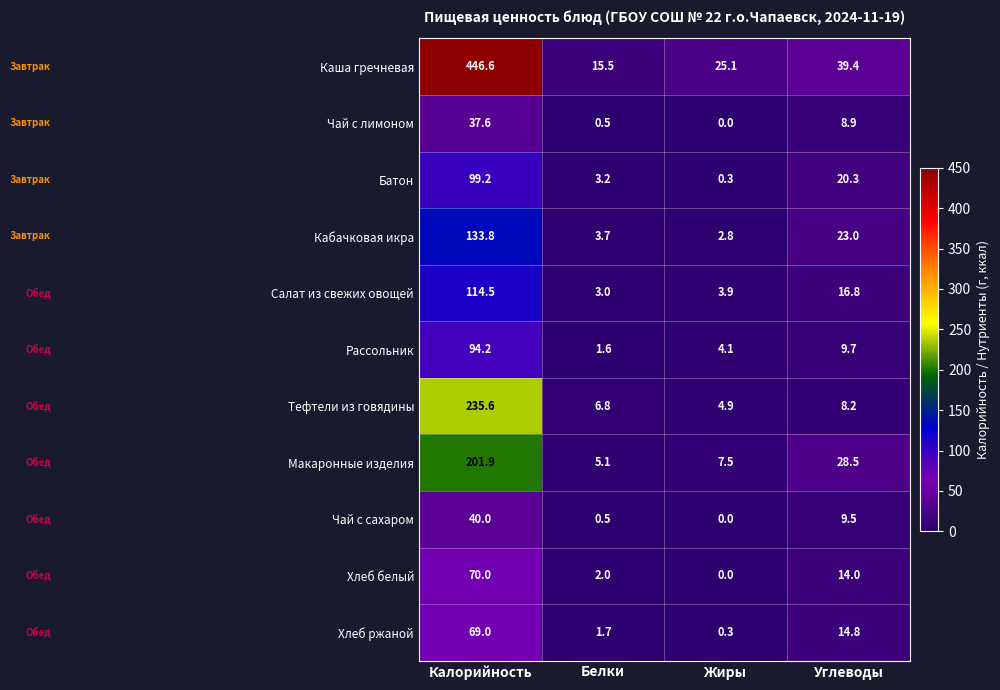

What is the highest value of the Хлеб ржаной series?

69.0